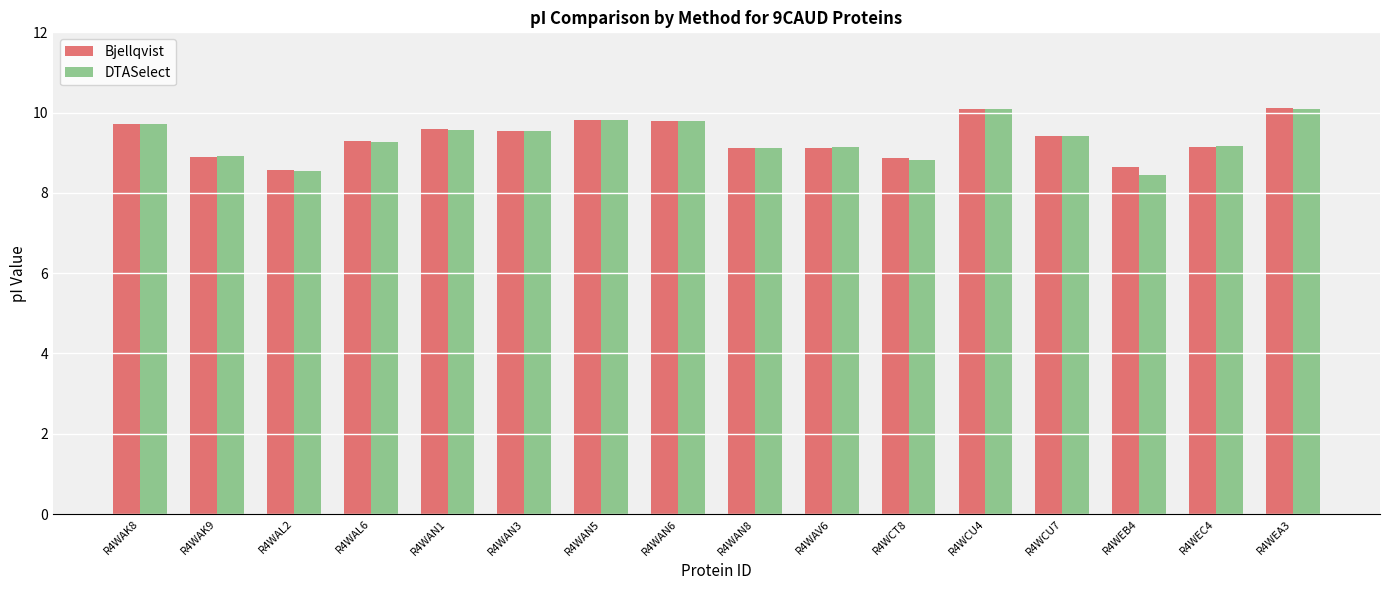

Which series has the widest spread of values?

DTASelect